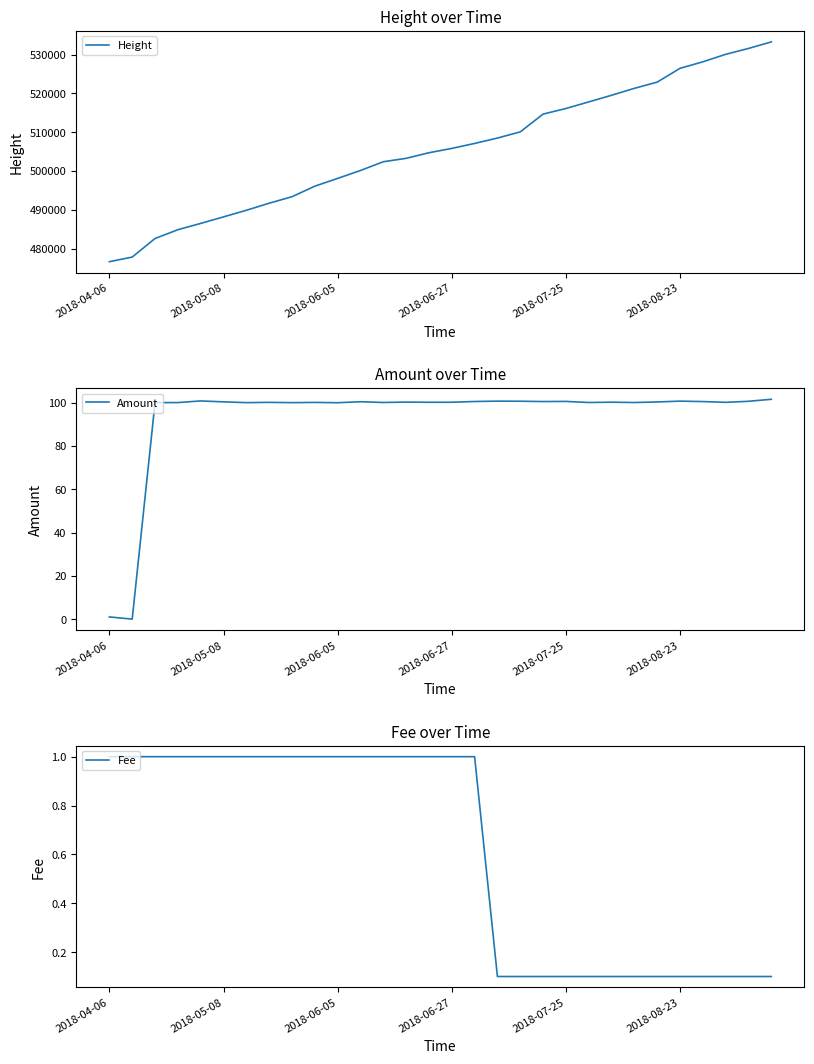

What is the total value across all series at 24?

523002.5